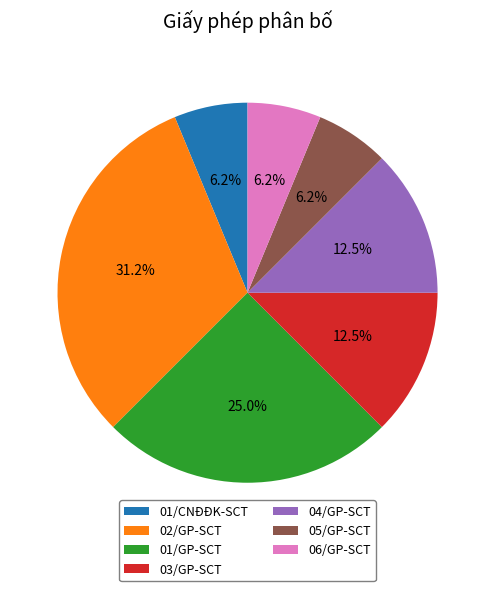

Combined, do 01/CNĐĐK-SCT and 02/GP-SCT account for over 50%?

No